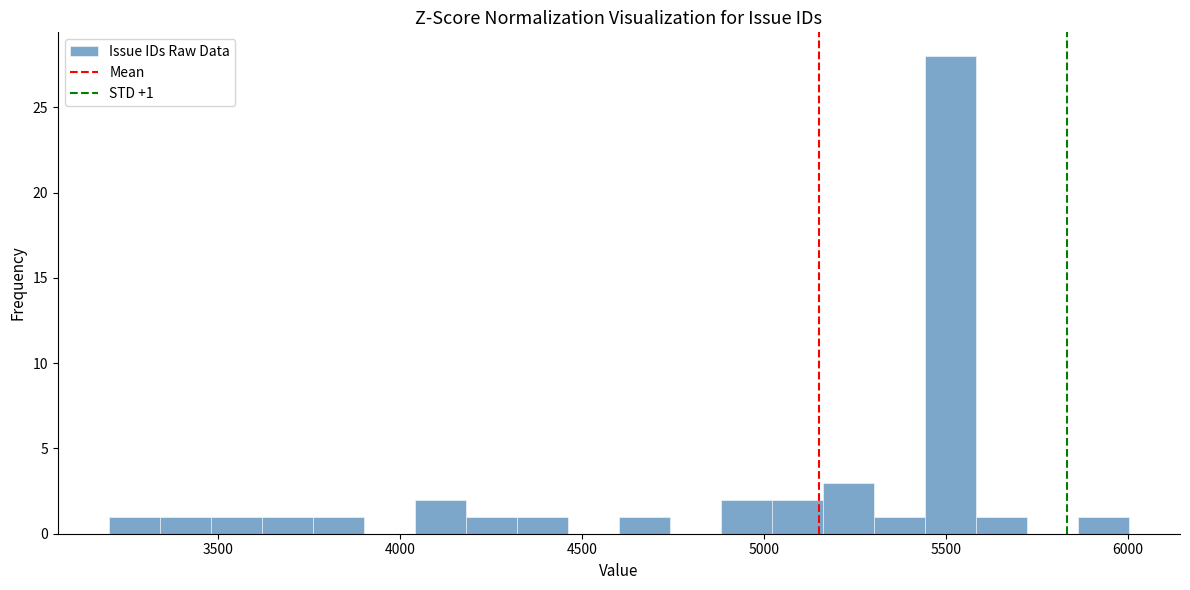

Around what value on the x-axis is the tallest bar? Give the approximate position of its centre, as read against the axis.

5500